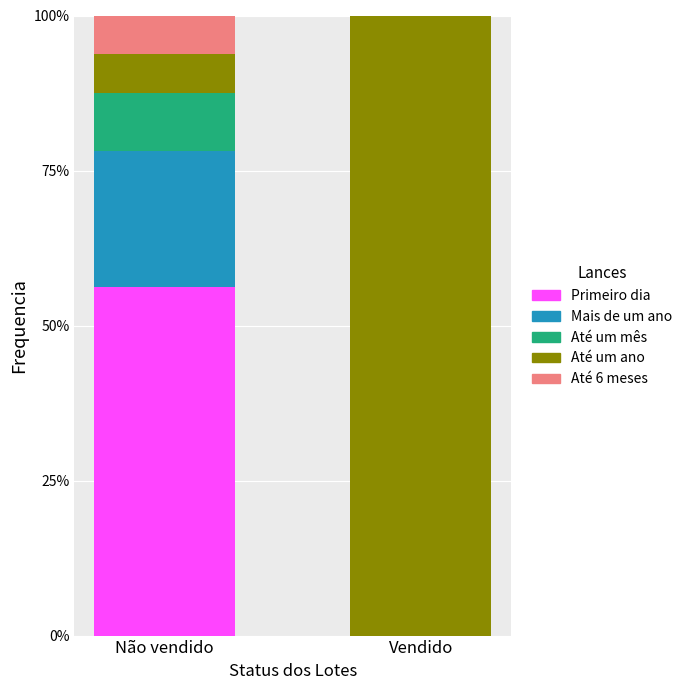

The value of Primeiro dia at Vendido is 0.0. True or false?

True